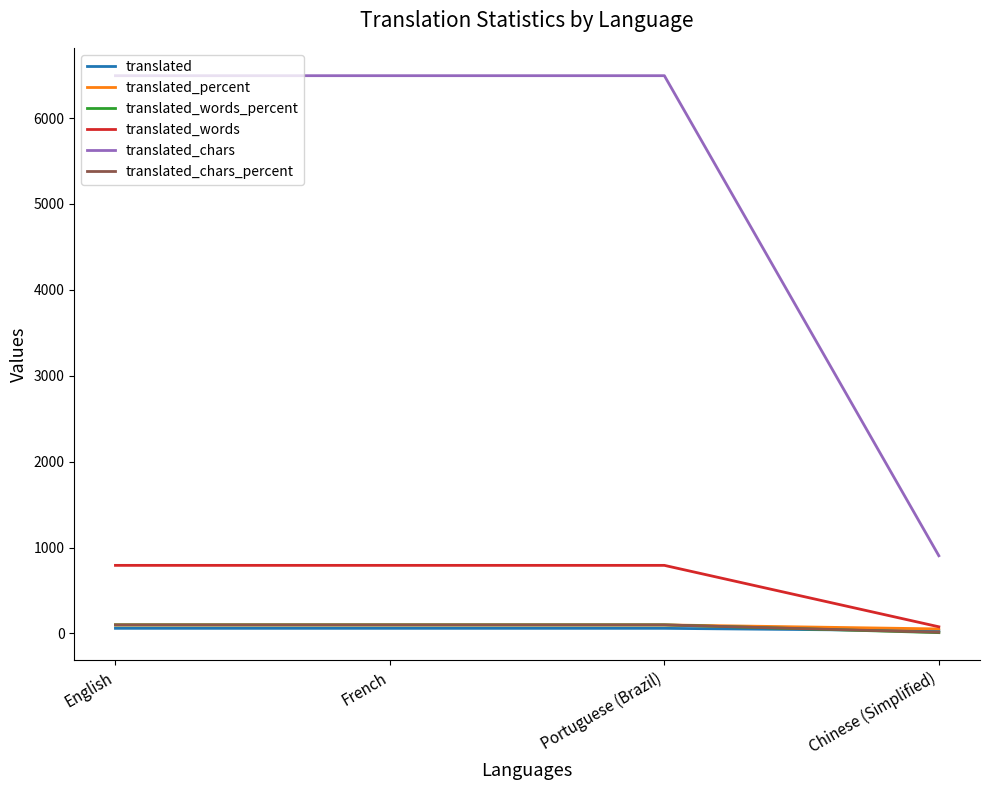

What is the sum of all translated_chars values?

20384.0